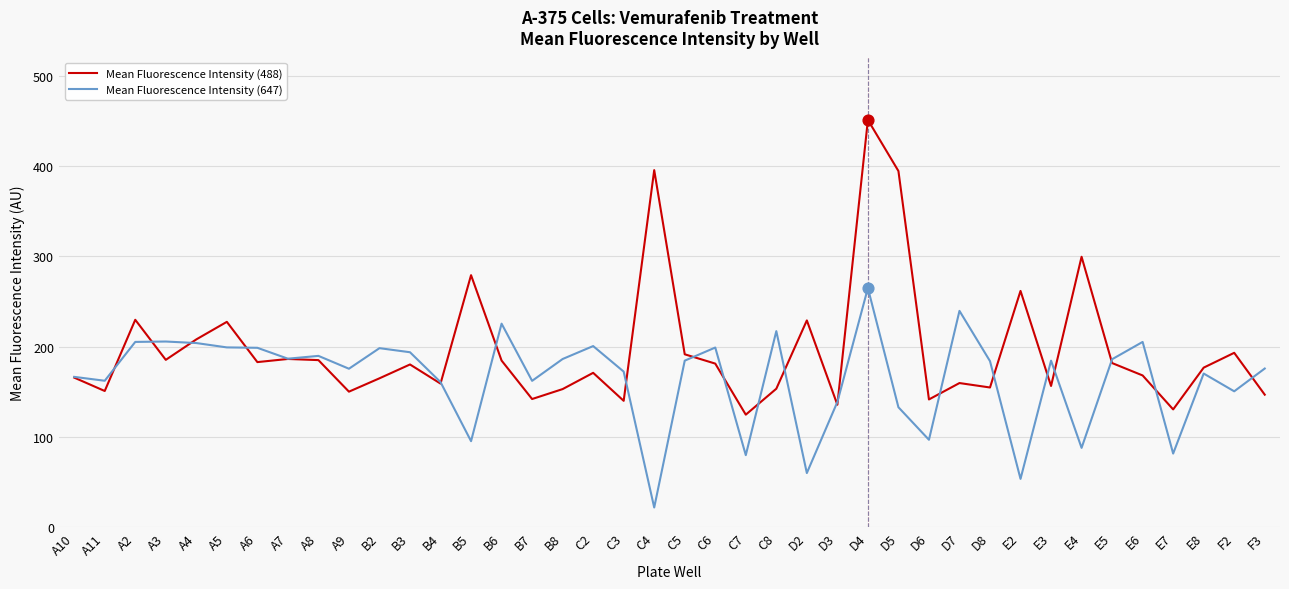

Between C2 and D6, which series saw the biggest shift?

Mean Fluorescence Intensity (647)